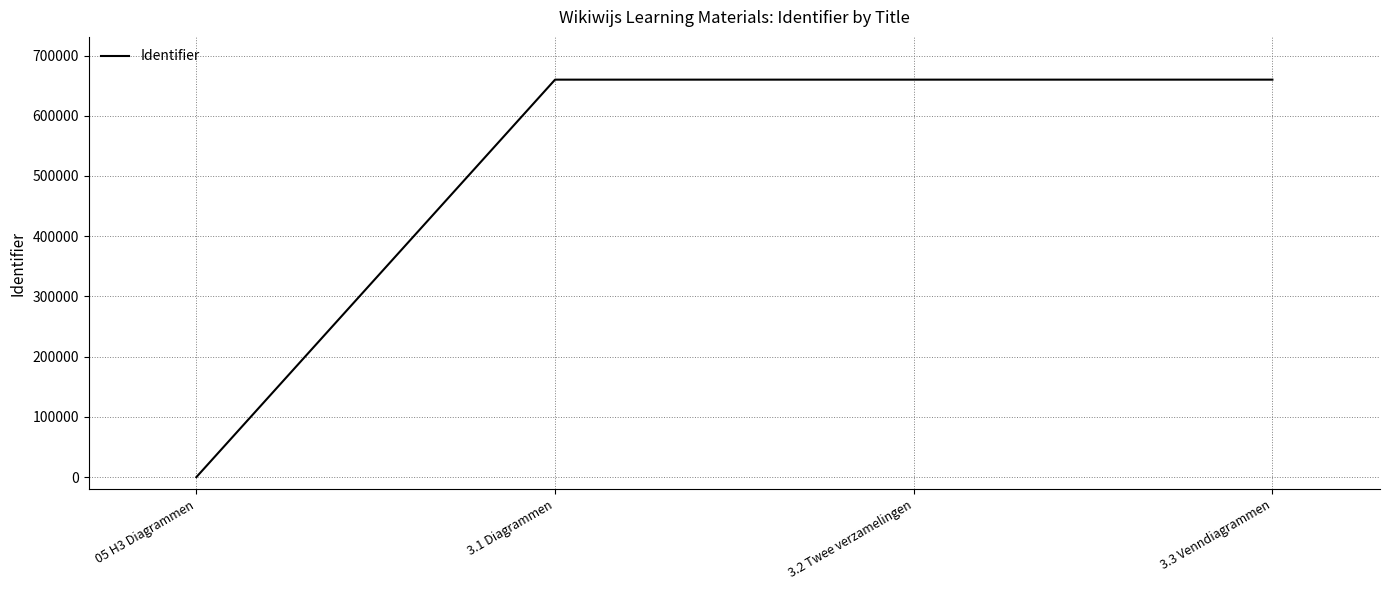

What is the greatest value displayed?

659954